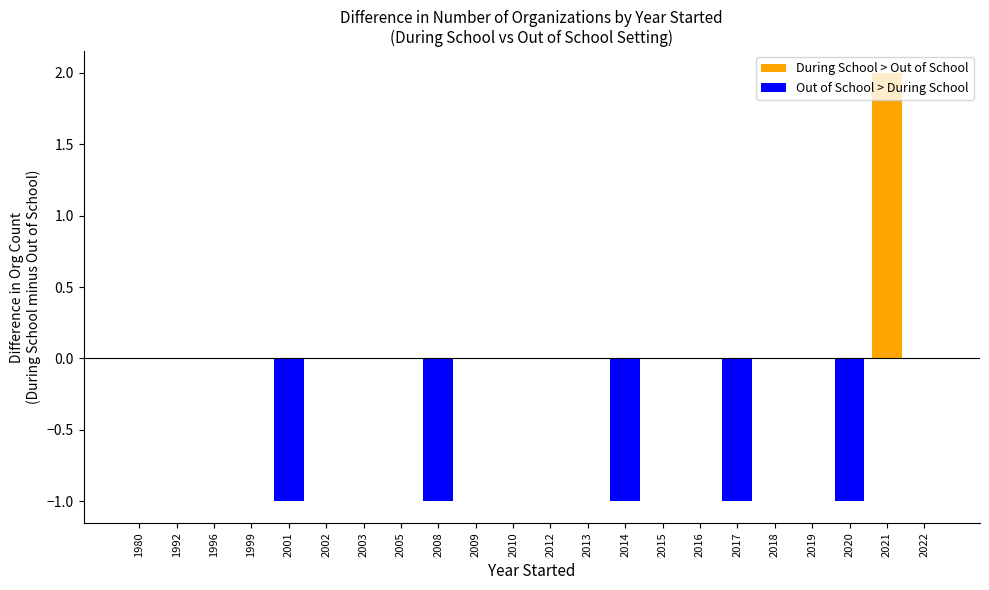

Reading left to right, extract all data points from this chart.

During School > Out of School: 0	0	0	0	0	0	0	0	0	0	0	0	0	0	0	0	0	0	0	0	2	0
Out of School > During School: 0	0	0	0	-1	0	0	0	-1	0	0	0	0	-1	0	0	-1	0	0	-1	0	0